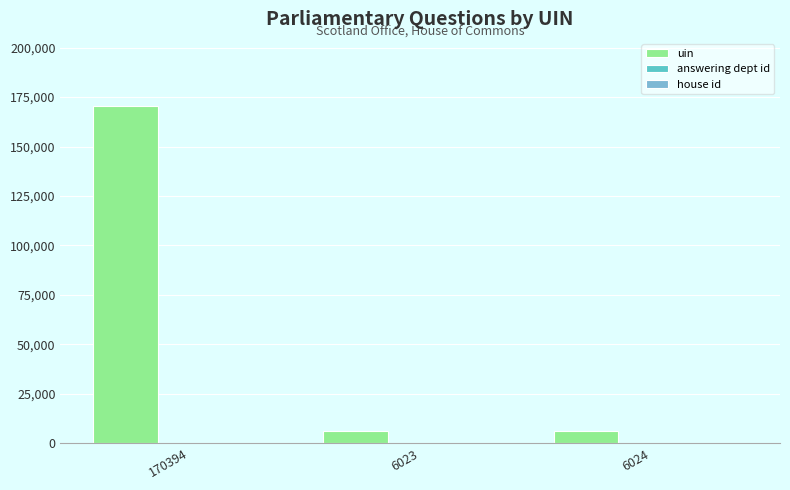

Which label corresponds to the largest value in the chart?

170394